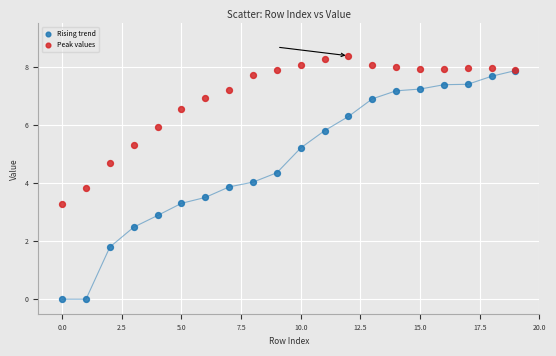

In the Rising trend series, what Y value is closest to 3?

2.9